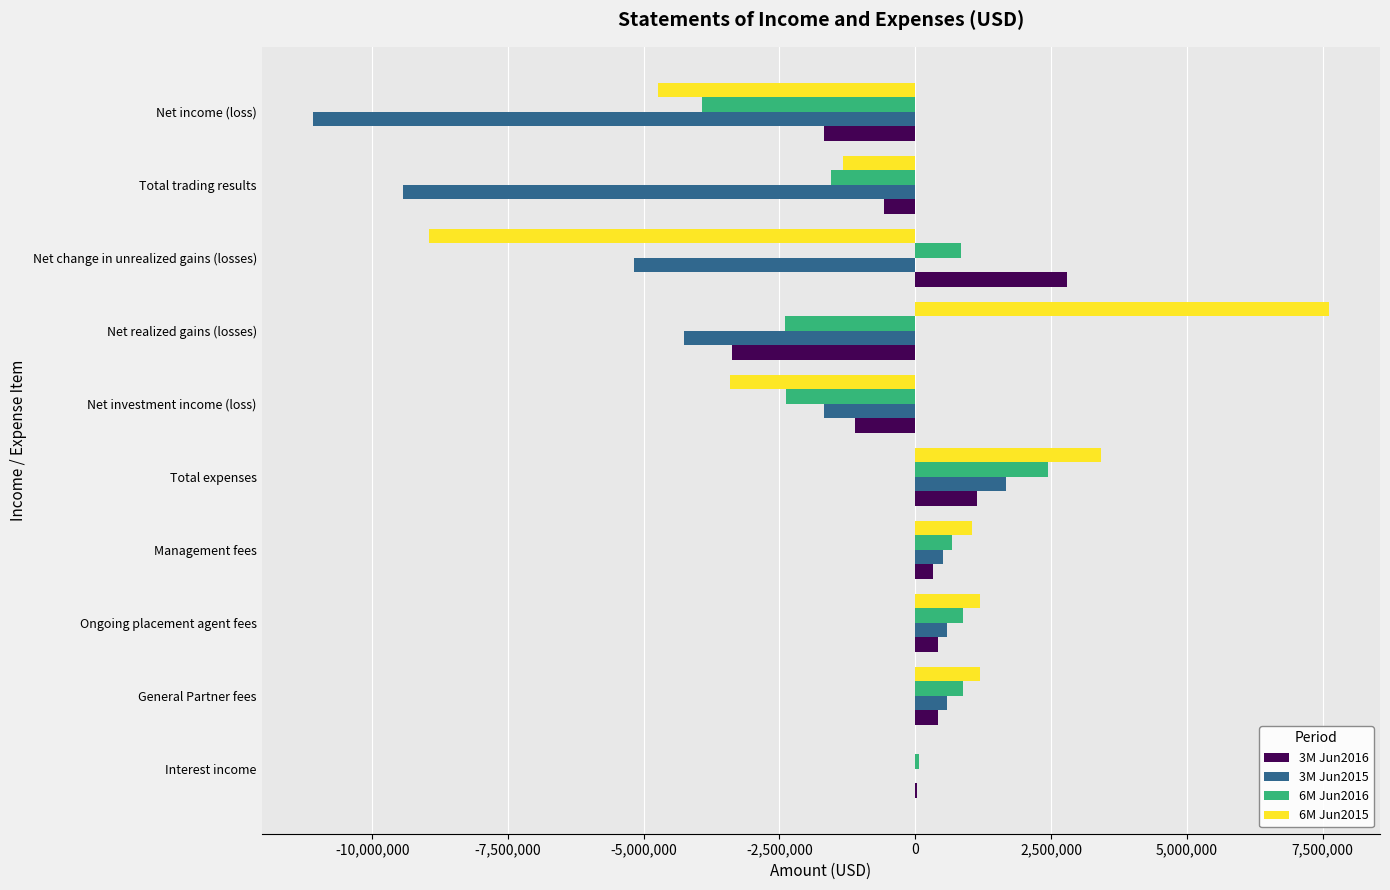

How many series are shown in this chart?

4